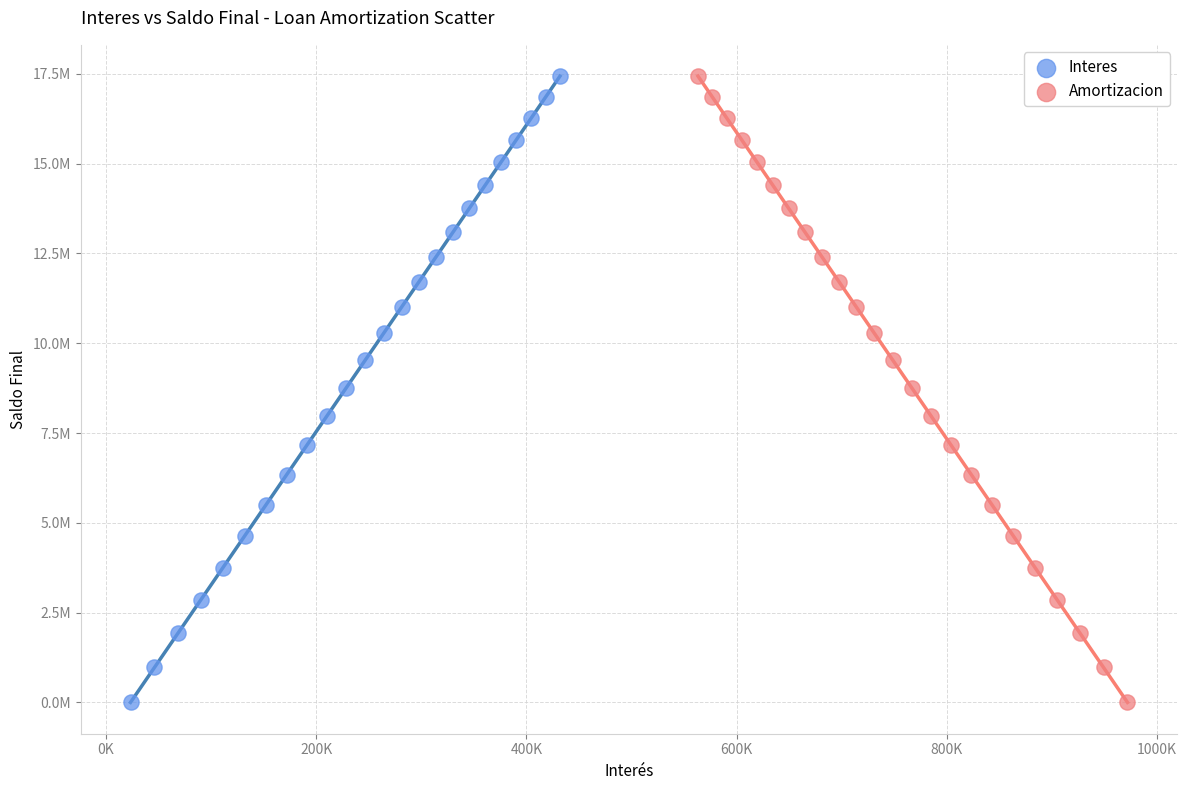

What are all the series names shown in the legend?

Interes, Amortizacion